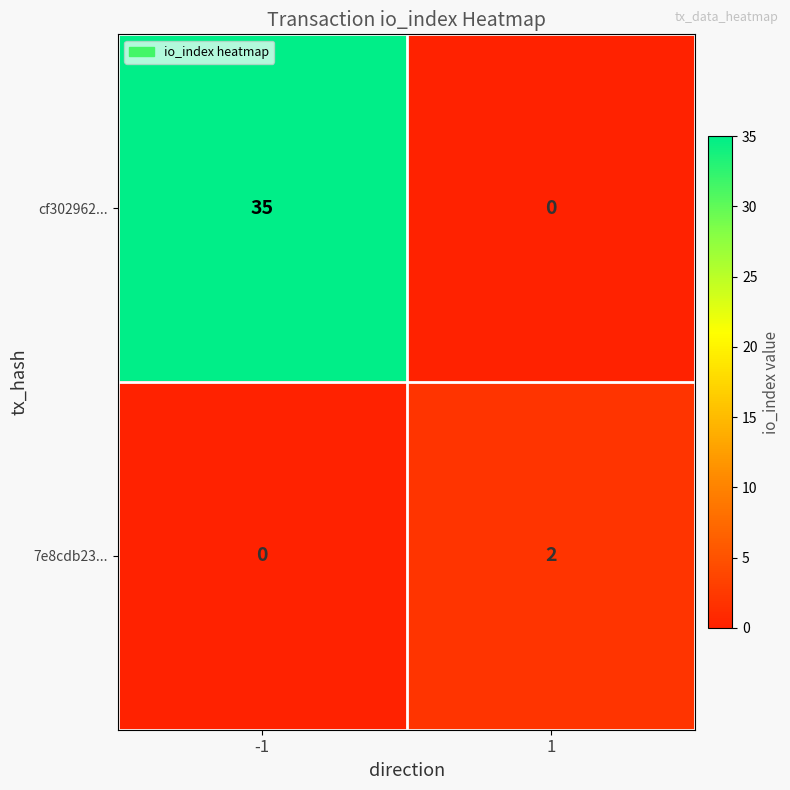

What is the total value across all series at -1?

35